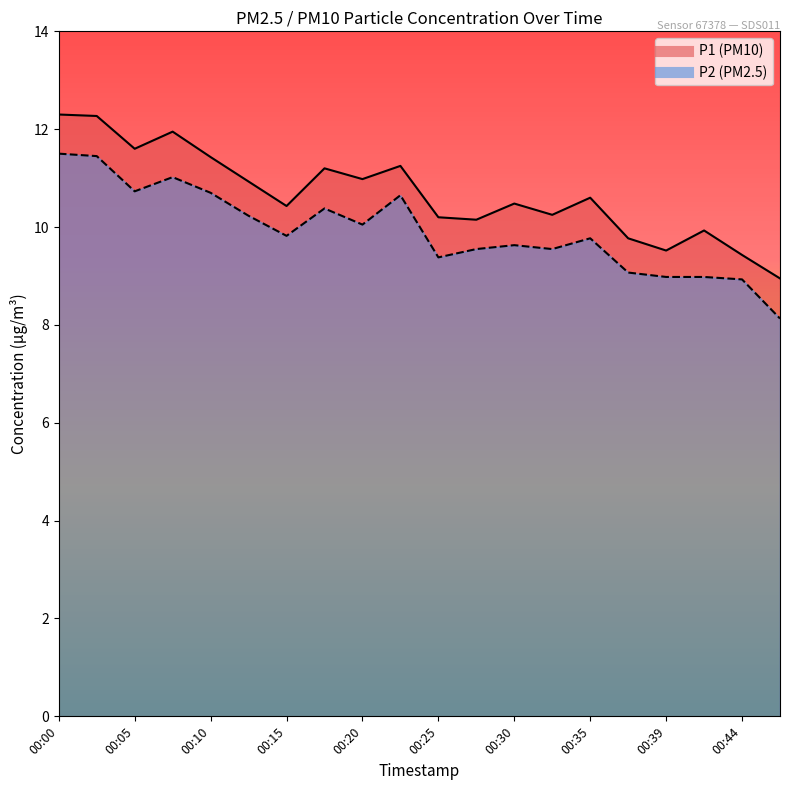

What is the smallest value displayed?

8.1